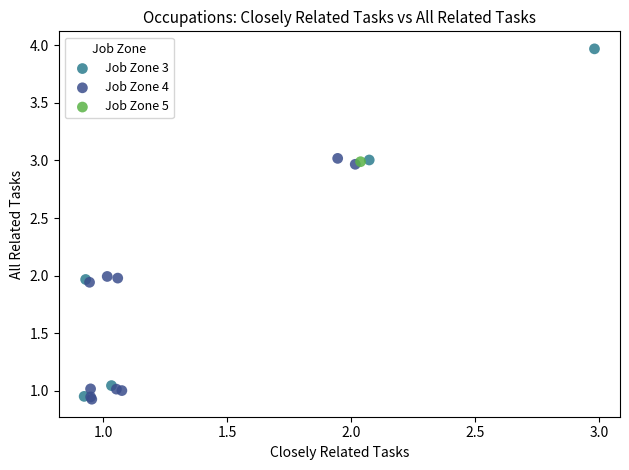

Which series reaches the maximum Y coordinate?

Job Zone 3